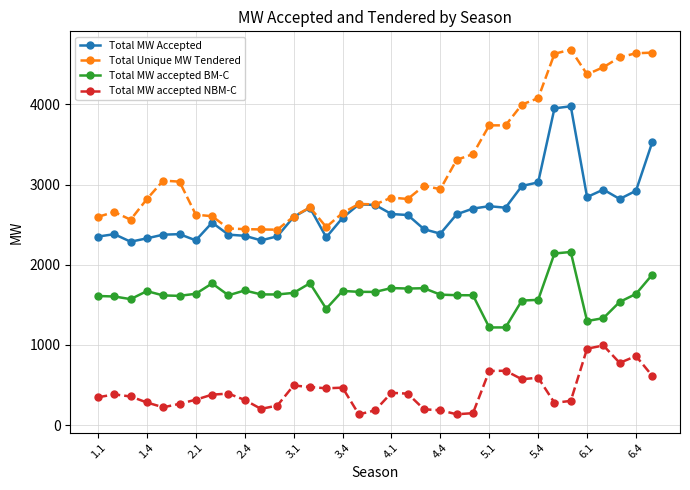

List the series in order of their overall mean, lowest first.

Total MW accepted NBM-C, Total MW accepted BM-C, Total MW Accepted, Total Unique MW Tendered